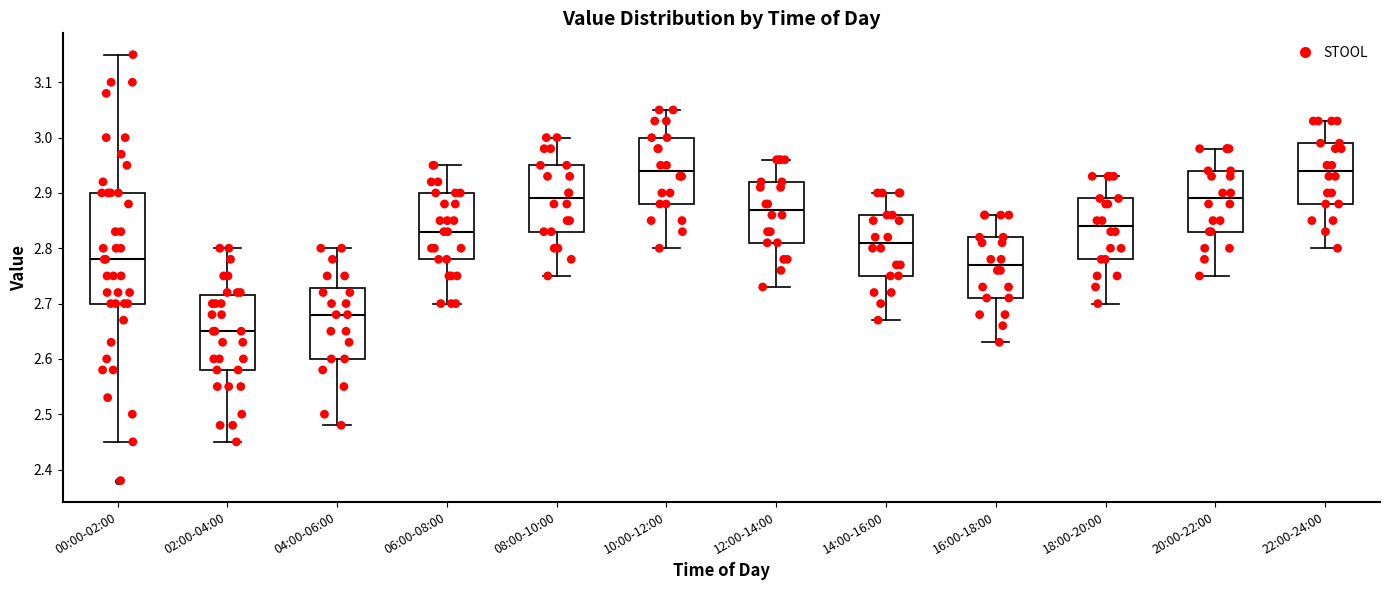

Where does the lower whisker of the box for 08:00-10:00 end on the y-axis? The values are not printed on the chart, so give them approximately, as read against the axis.

2.75